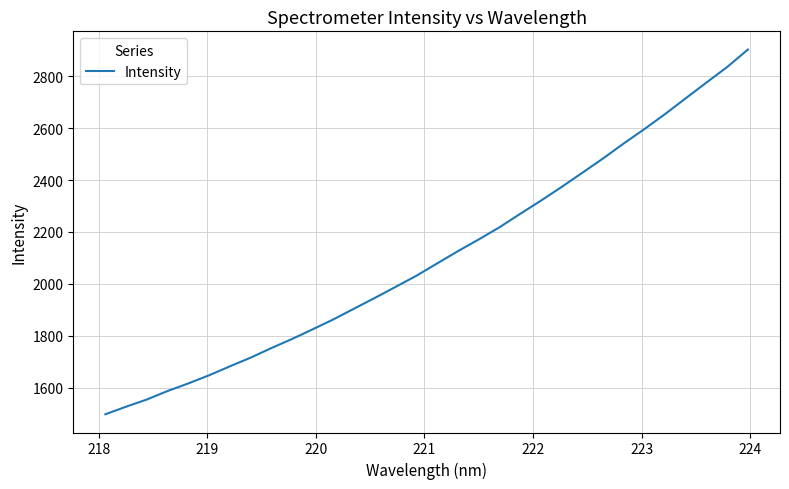

What is the greatest value displayed?

2902.3